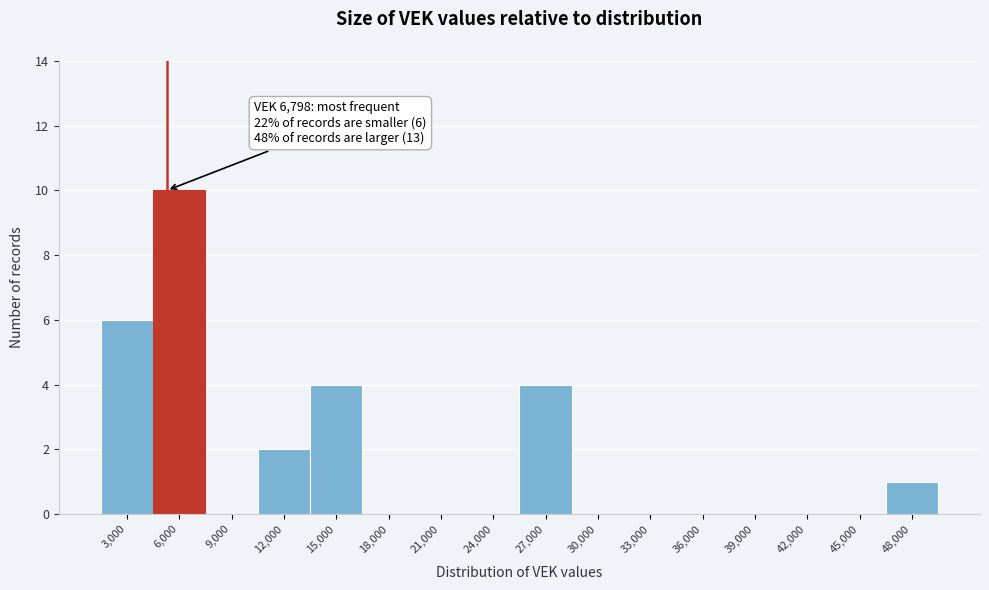

Reading left to right, extract all data points from this chart.

3,000=6	6,000=10	9,000=0	12,000=2	15,000=4	18,000=0	21,000=0	24,000=0	27,000=4	30,000=0	33,000=0	36,000=0	39,000=0	42,000=0	45,000=0	48,000=1